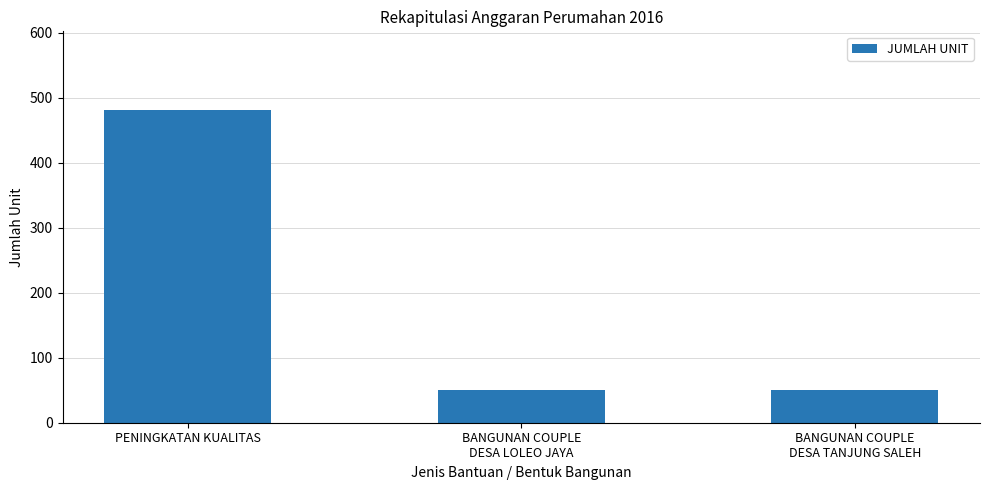

What is the sum of the values at BANGUNAN COUPLE
DESA TANJUNG SALEH and PENINGKATAN KUALITAS?

532